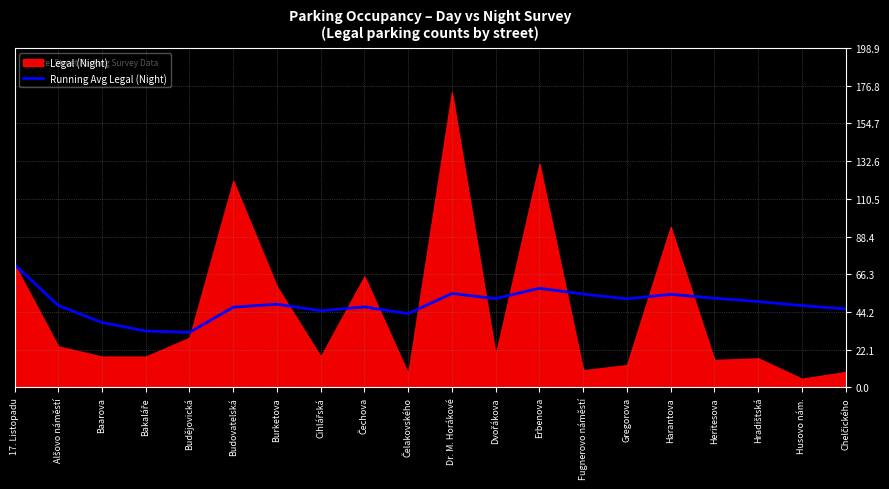

What is the value of the 1st point from the left?

72.0